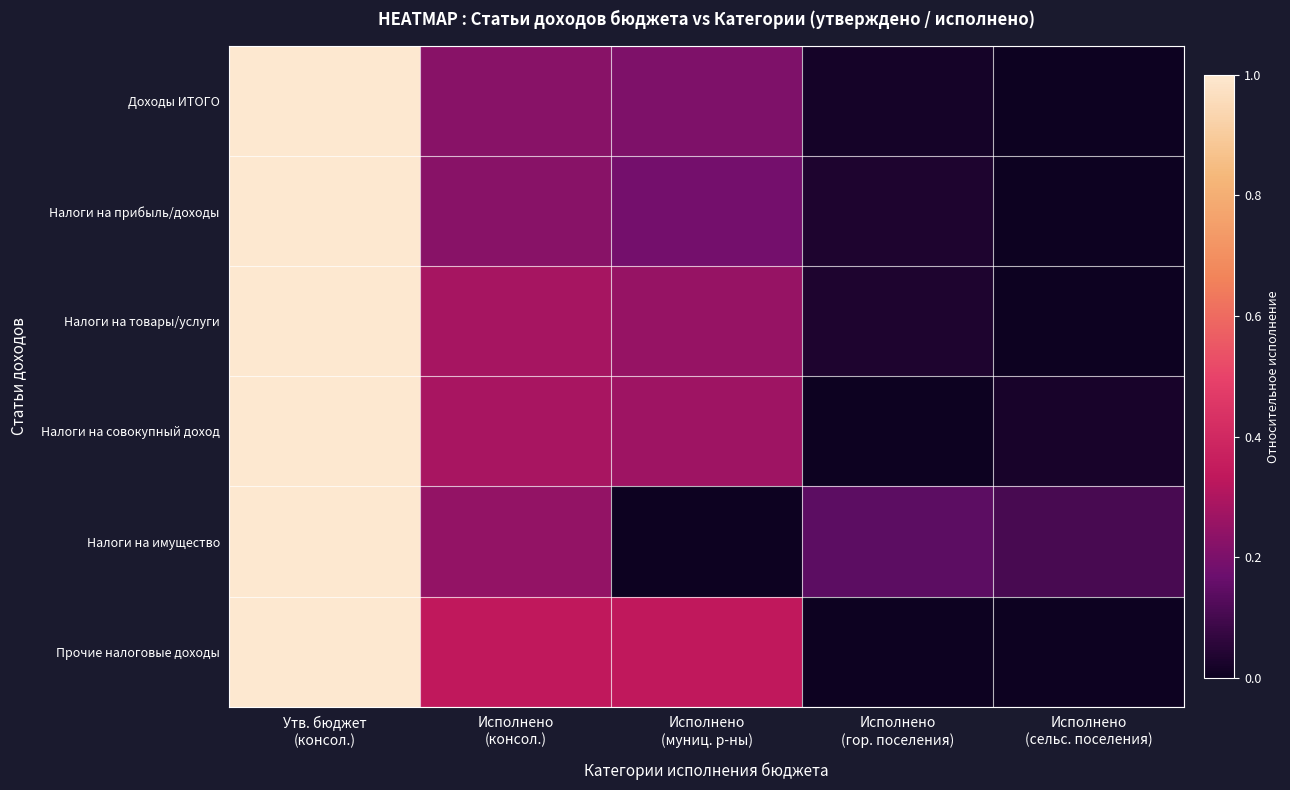

What is the greatest value displayed?

1.0